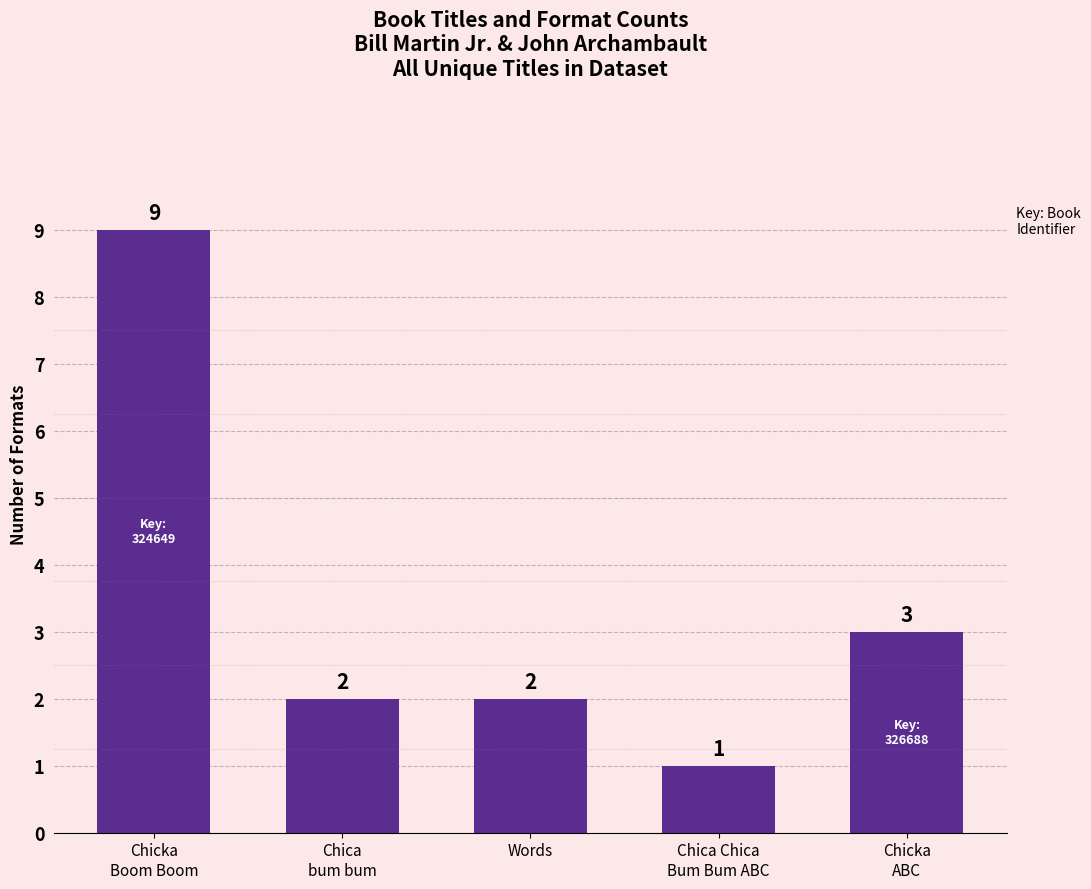

At which label is the value closest to 5?

Chicka
ABC